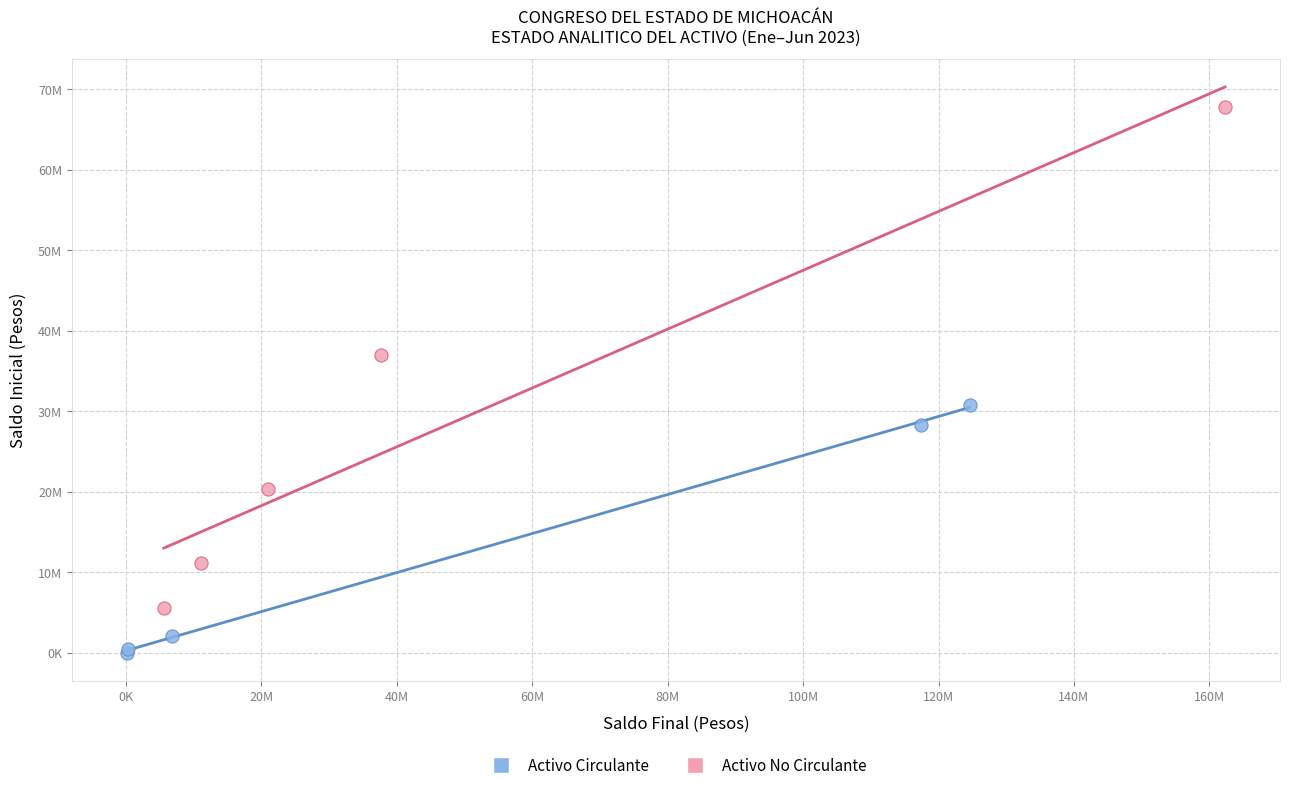

What are all the series names shown in the legend?

Activo Circulante, Activo No Circulante